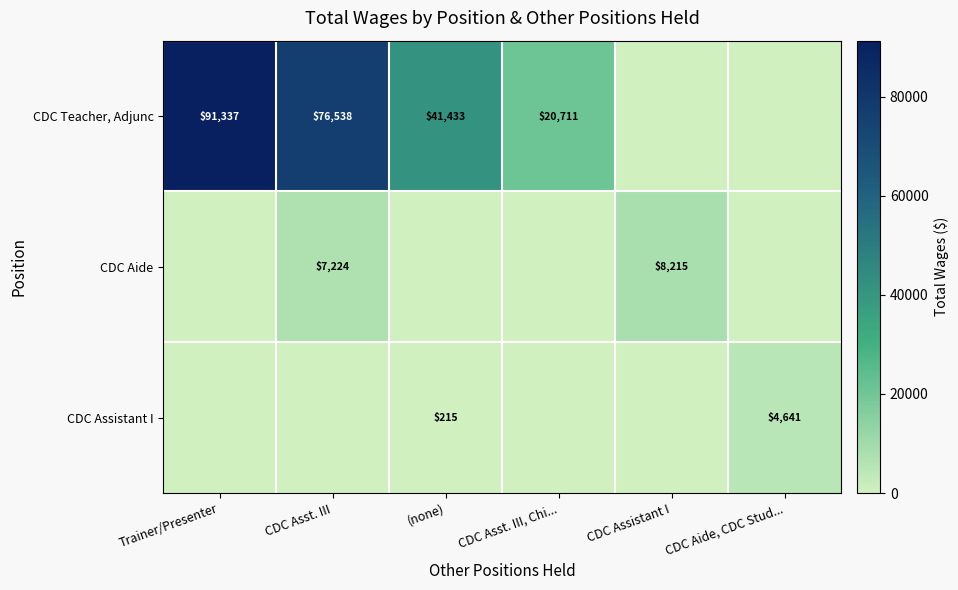

True or false: CDC Teacher, Adjunc has a value of 41433 at (none).

True